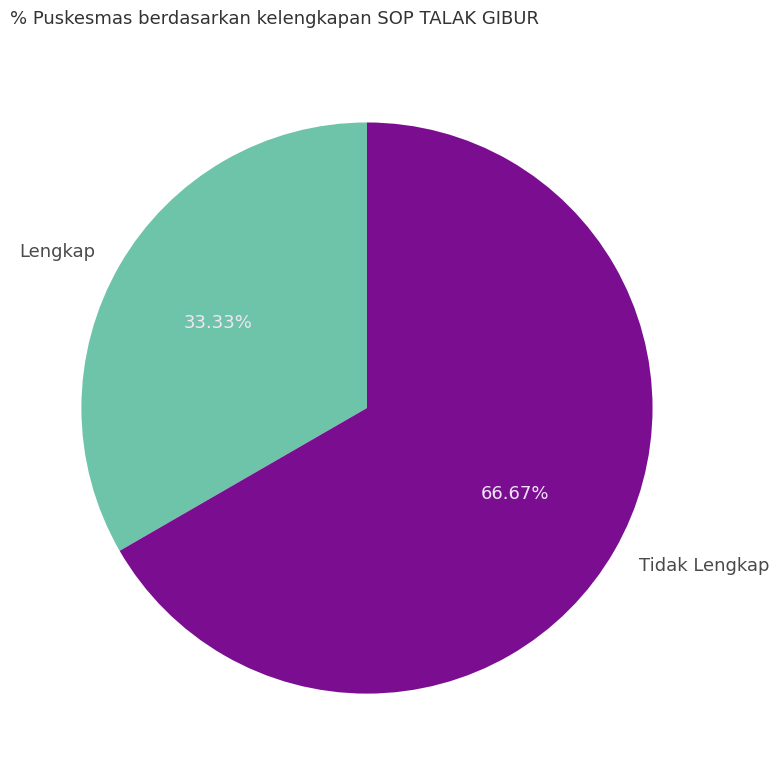

To the nearest percent, what is the average slice percentage?

50%